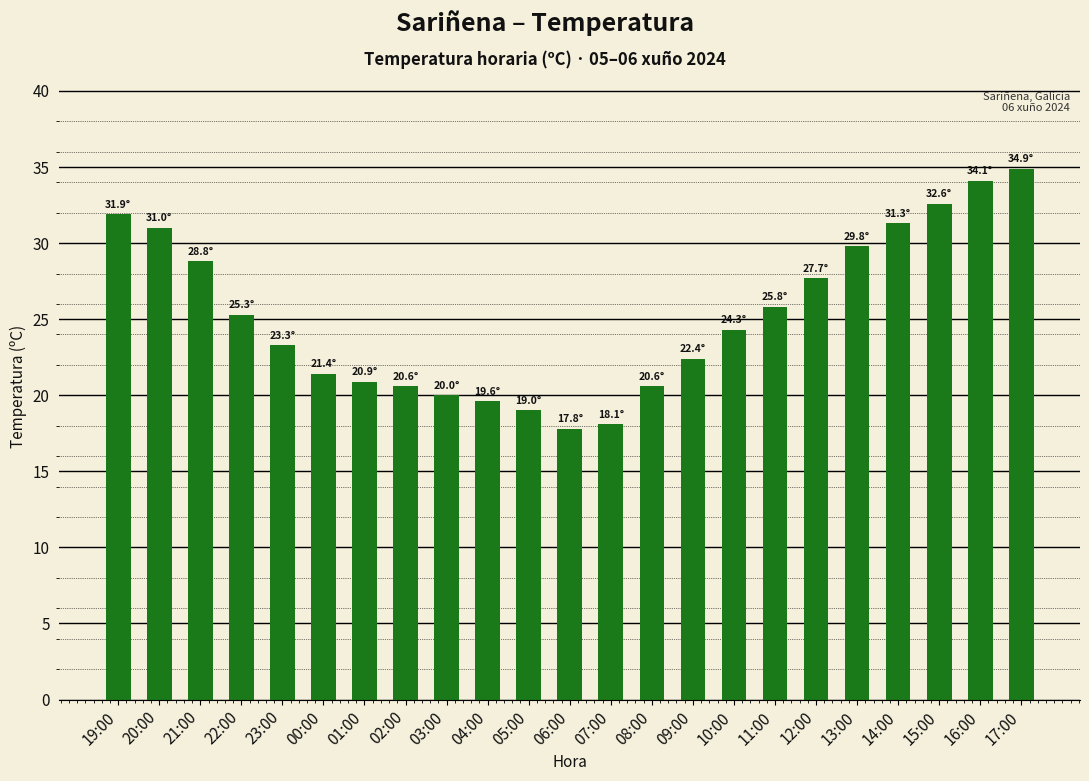

What value does the data have at 08:00?

20.6